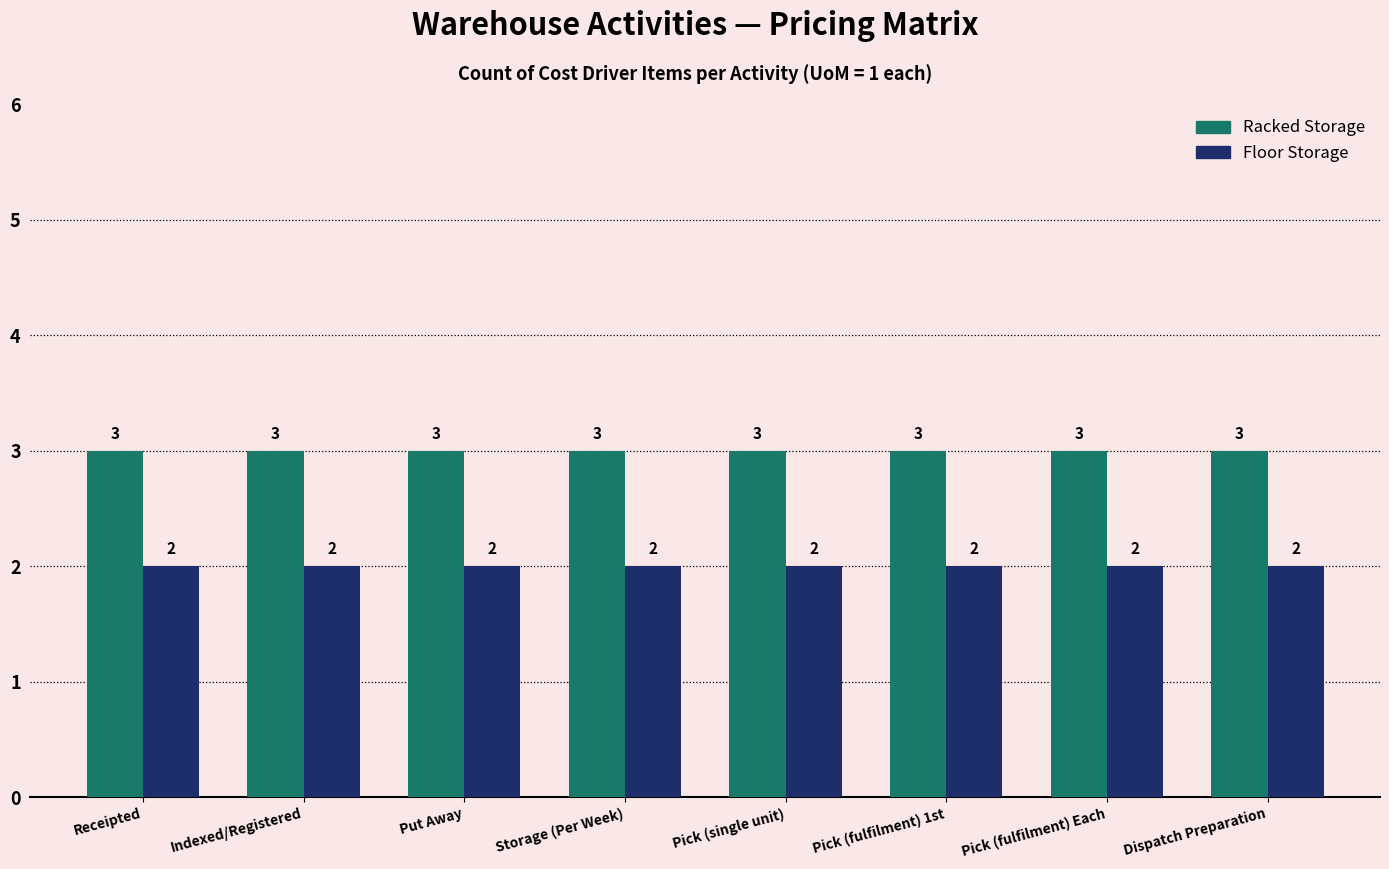

At Pick (fulfilment) Each, list the series in order from smallest to largest.

Floor Storage, Racked Storage